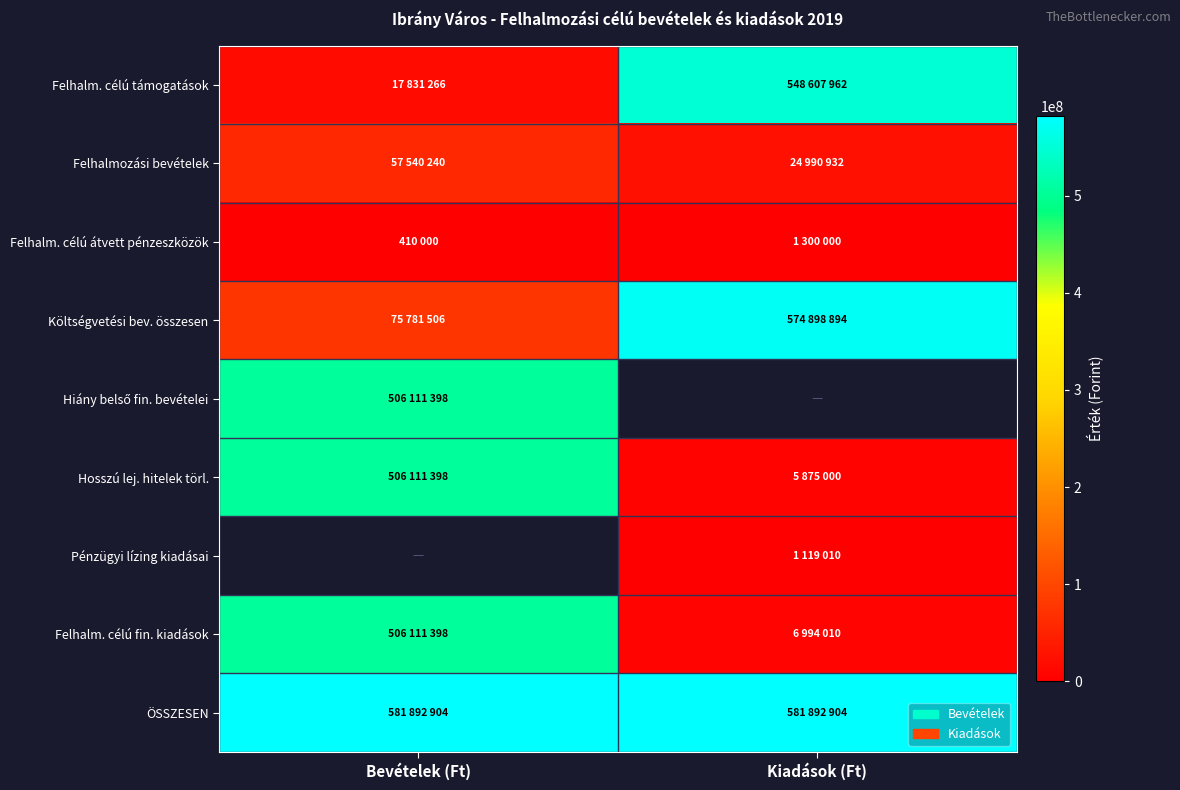

What is the average value of the Felhalm. célú átvett pénzeszközök series?

855000.0